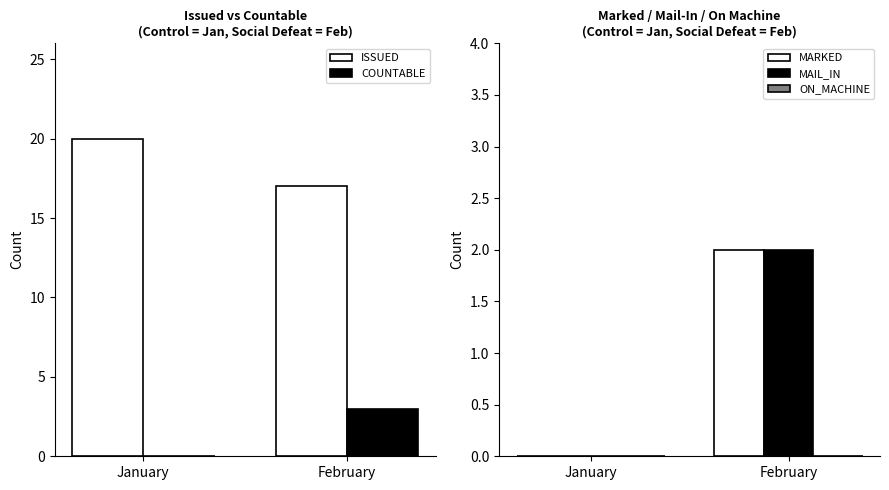

How many series are shown in this chart?

5